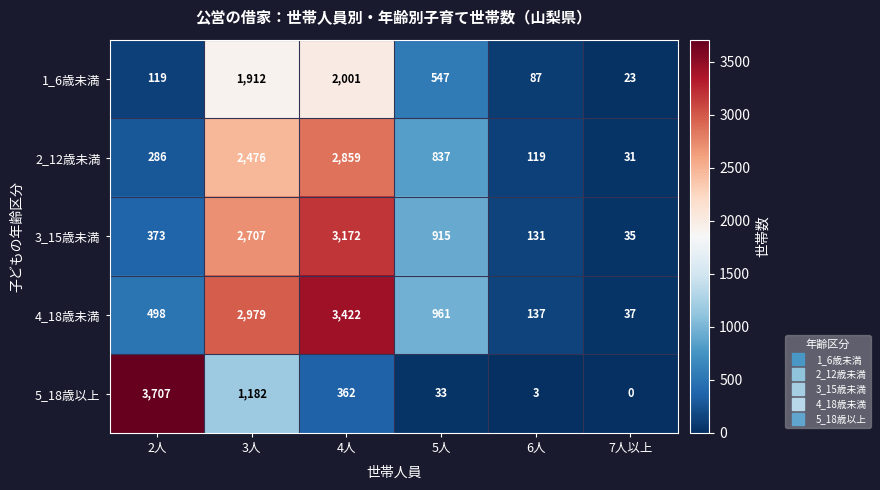

Which category has the highest value across all series?

2人